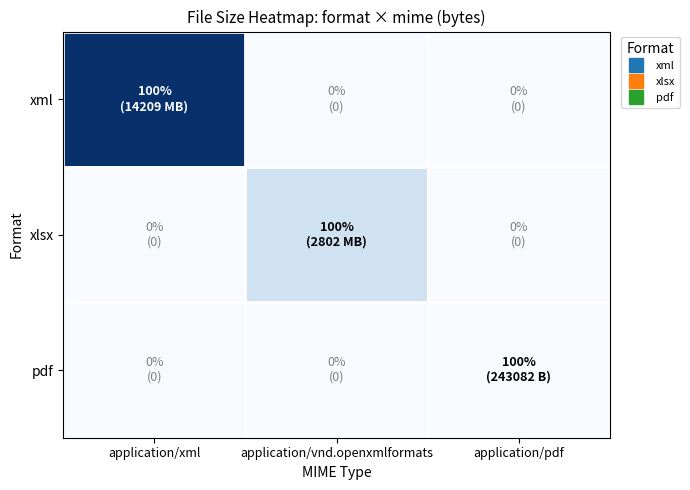

List the series in order of their peak value, lowest first.

pdf, xlsx, xml